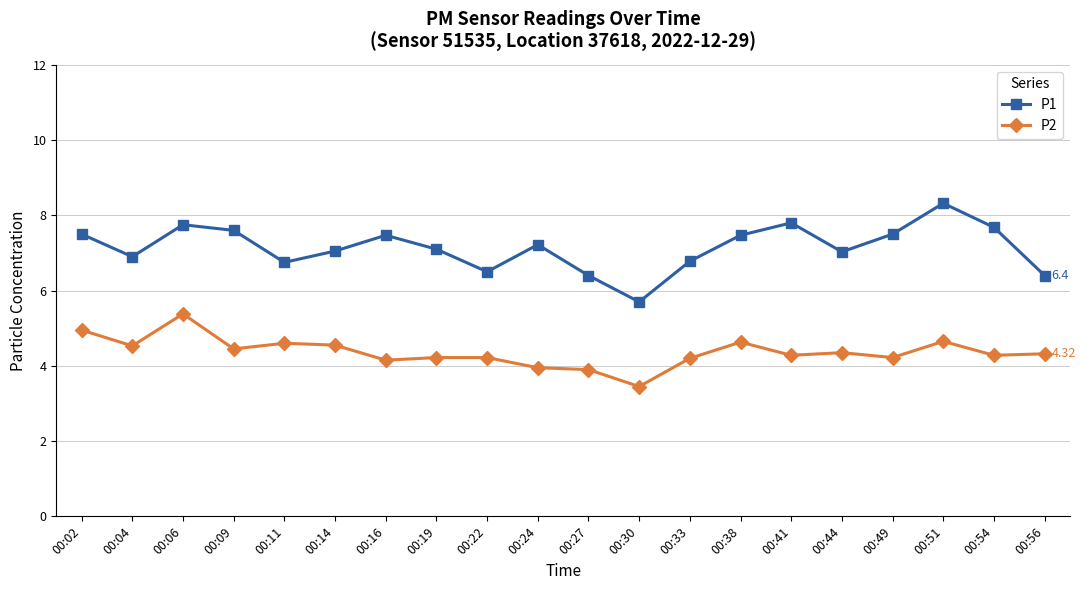

At which category does P2 reach its first local valley?

00:04